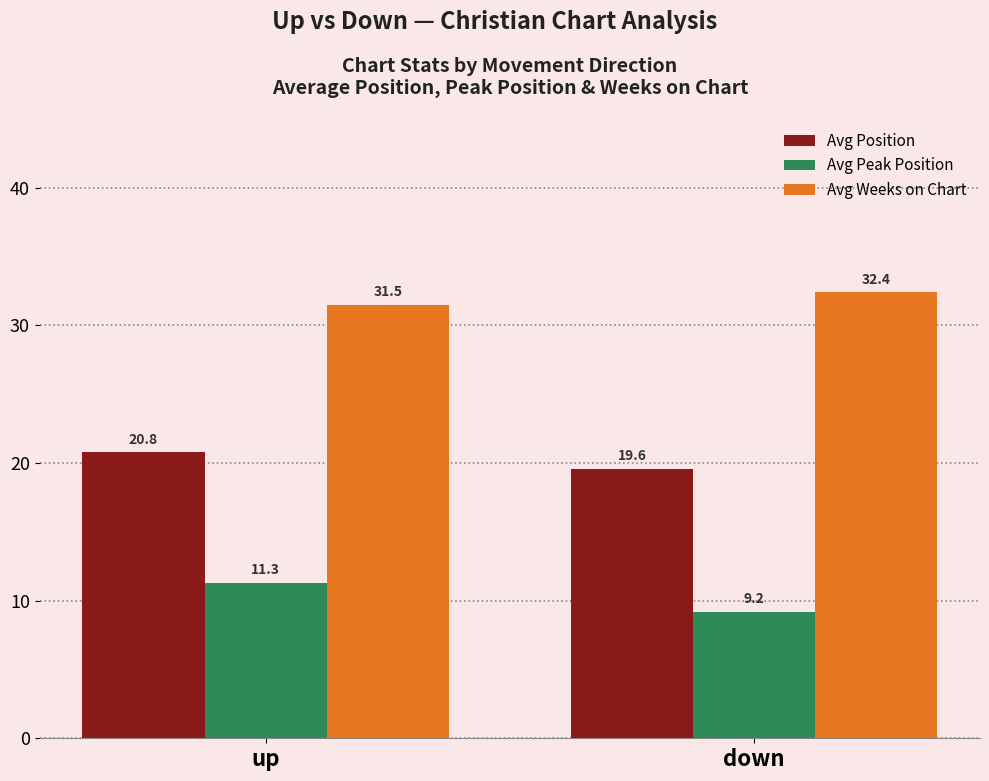

Which series has the largest range (max minus min)?

Avg Peak Position